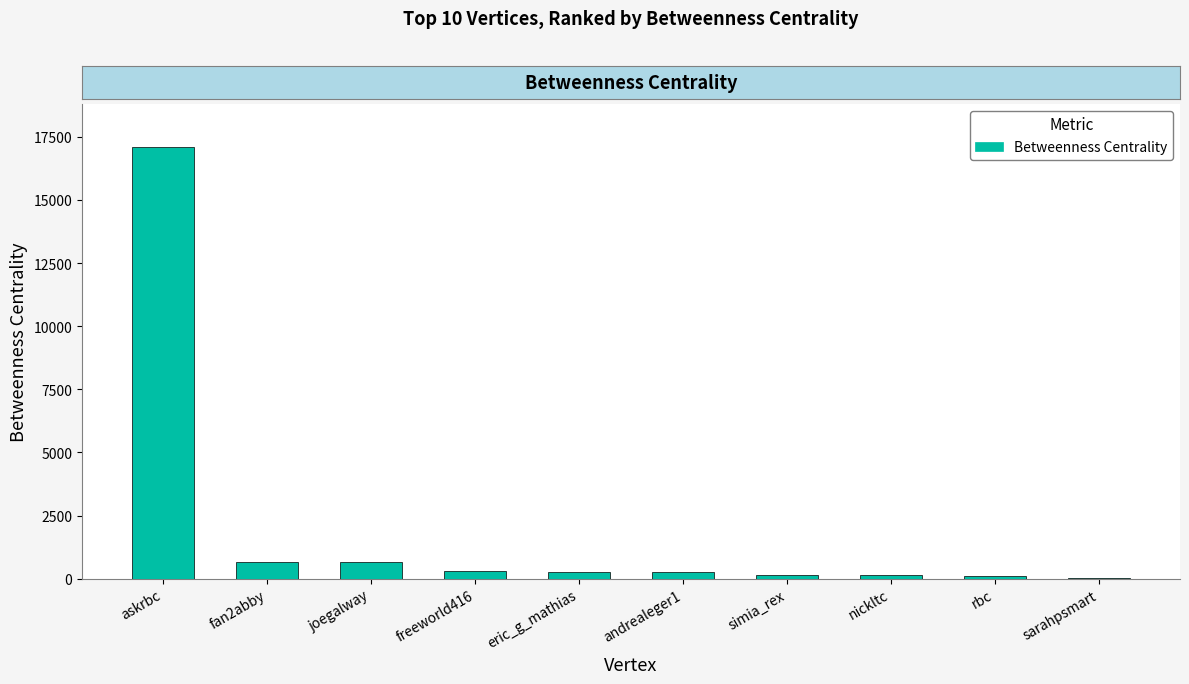

True or false: the data shows 643.3 at joegalway.

True